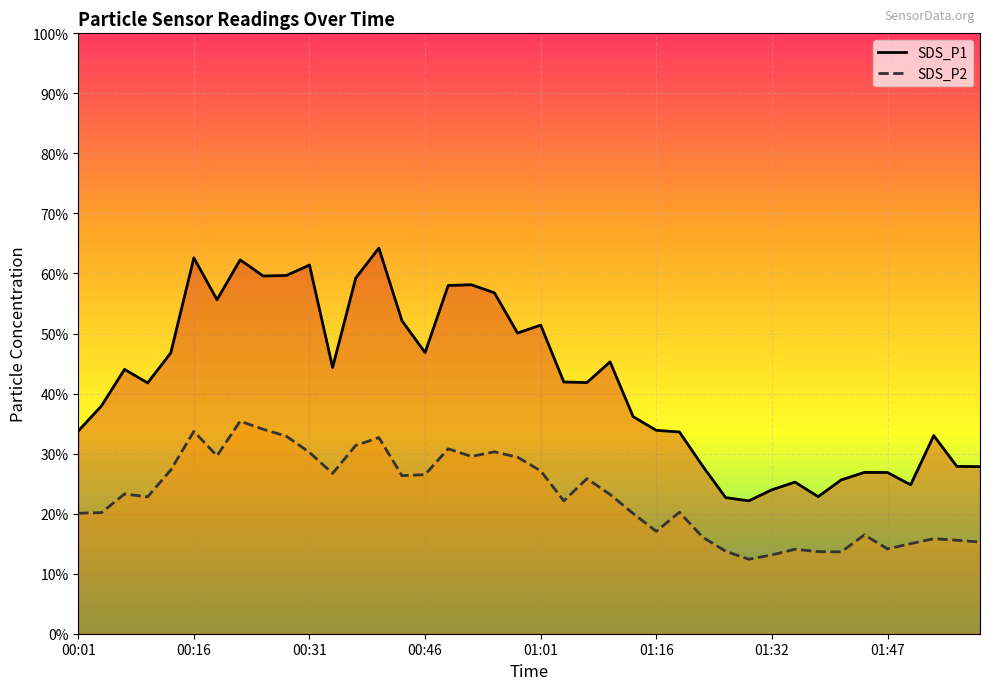

What is the difference between the SDS_P1 values at 25 and 21?

8.0